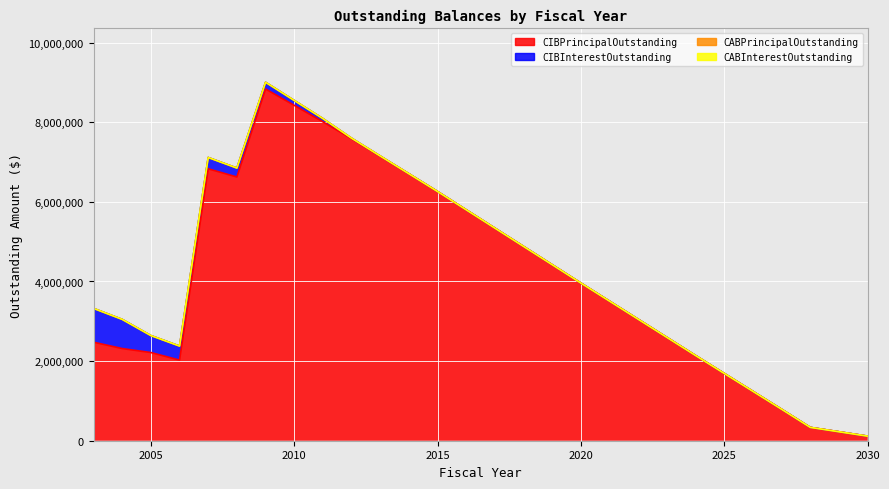

Is it true that CIBPrincipalOutstanding equals 8171873.4 at 2016?

False